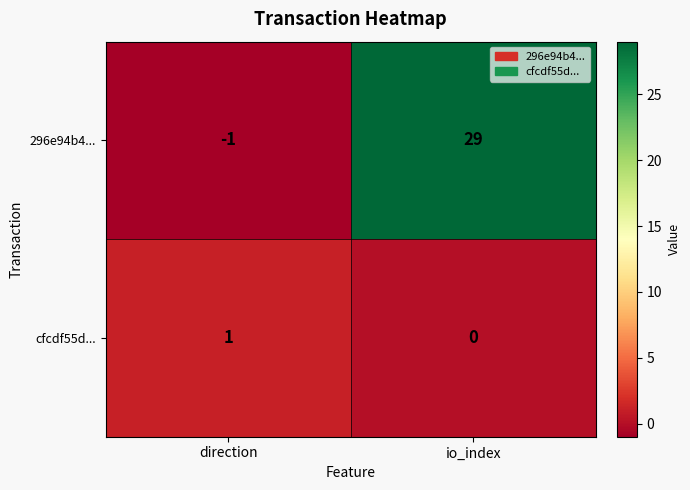

How many distinct data groups are displayed?

2